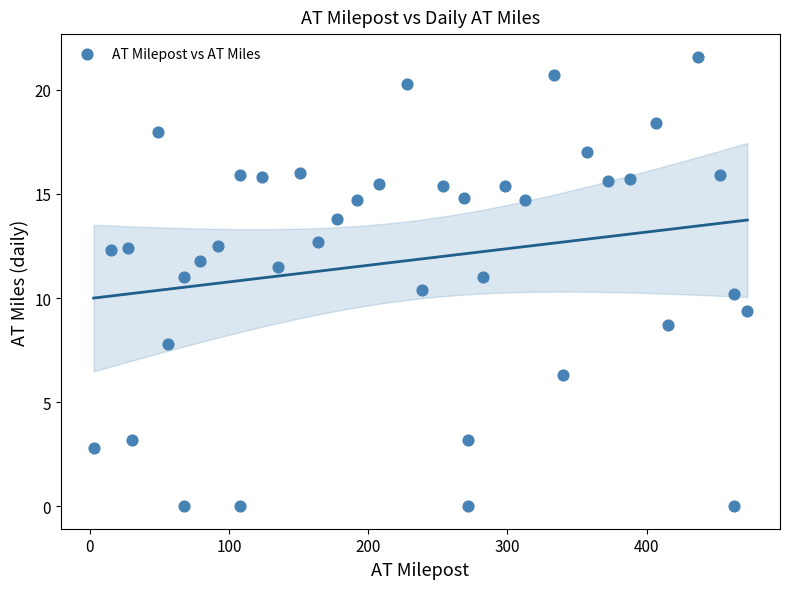

What is the range of Y values (max minus min)?

21.6